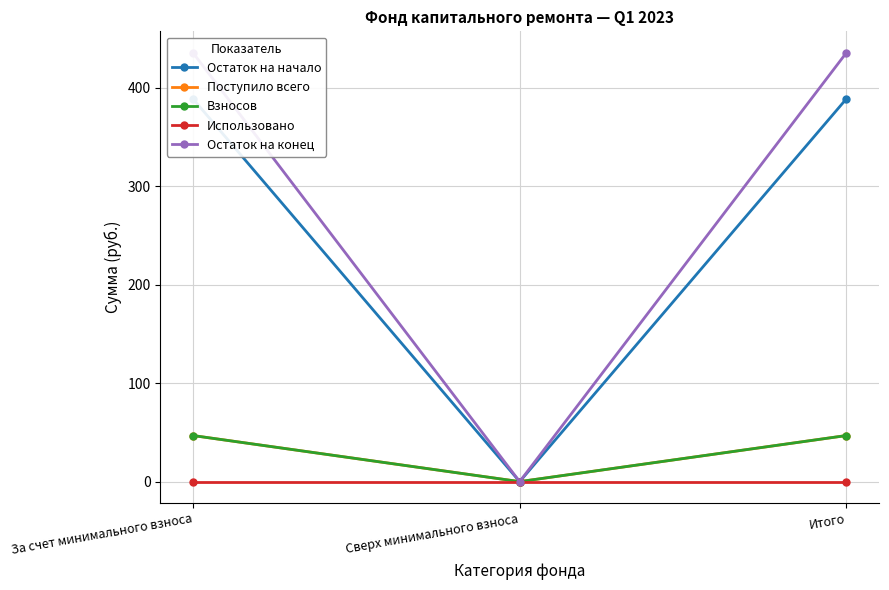

Reading left to right, list all the values displayed in this chart.

Остаток на начало: За счет минимального взноса=388.6	Сверх минимального взноса=0.0	Итого=388.6
Поступило всего: За счет минимального взноса=46.8	Сверх минимального взноса=0.0	Итого=46.8
Взносов: За счет минимального взноса=46.8	Сверх минимального взноса=0.0	Итого=46.8
Использовано: За счет минимального взноса=0.0	Сверх минимального взноса=0.0	Итого=0.0
Остаток на конец: За счет минимального взноса=435.4	Сверх минимального взноса=0.0	Итого=435.4